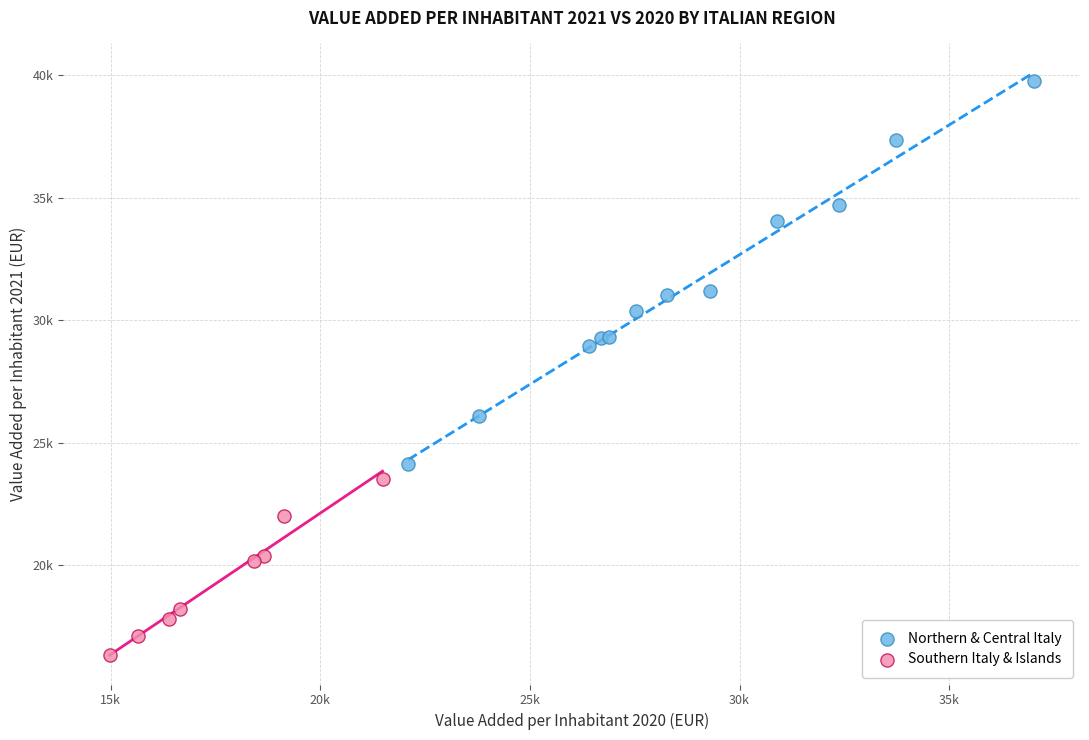

Which series contains the highest Y value?

Northern & Central Italy